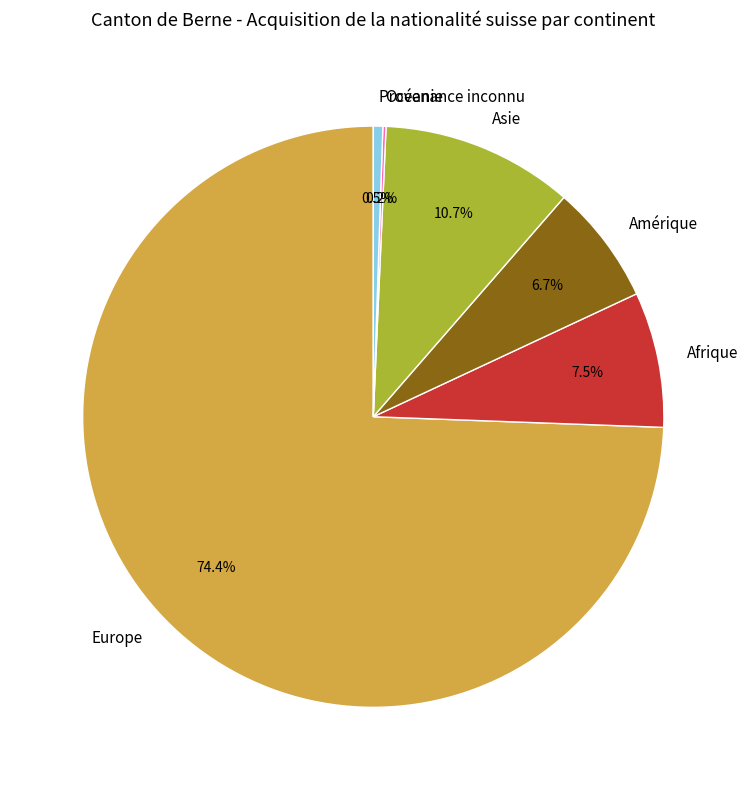

Which category has the biggest portion of the pie?

Europe